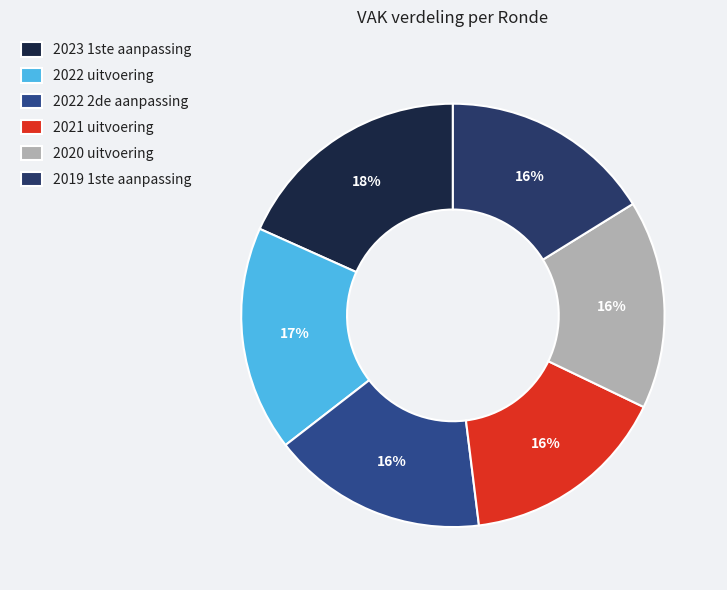

To the nearest percent, what portion does 2020 uitvoering represent?

16%